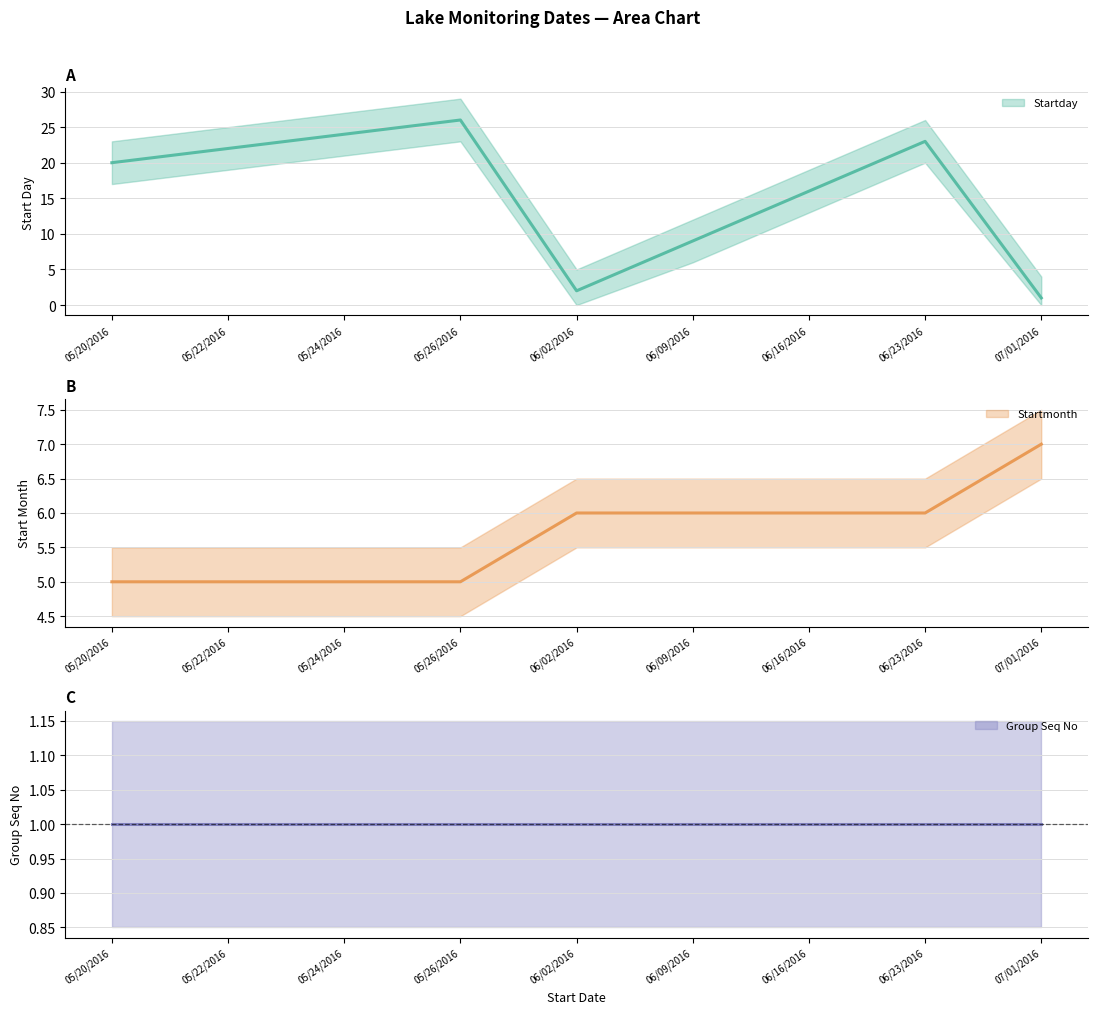

What position from the right is 06/02/2016?

5